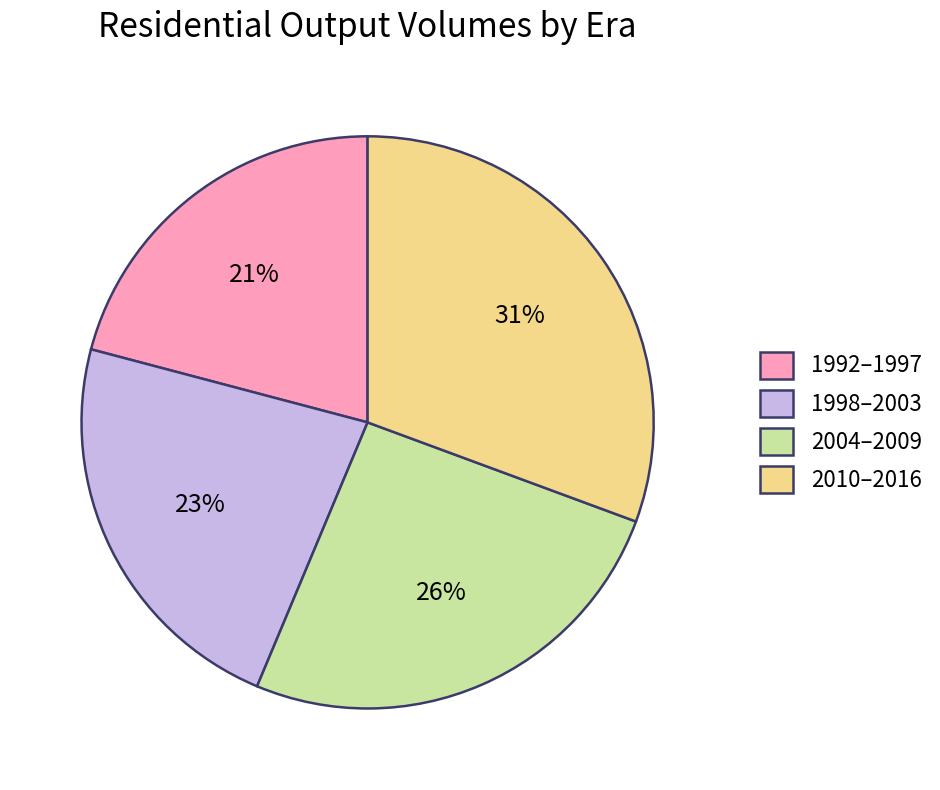

To the nearest percent, what is the difference between the largest and smallest slice percentages?

10%